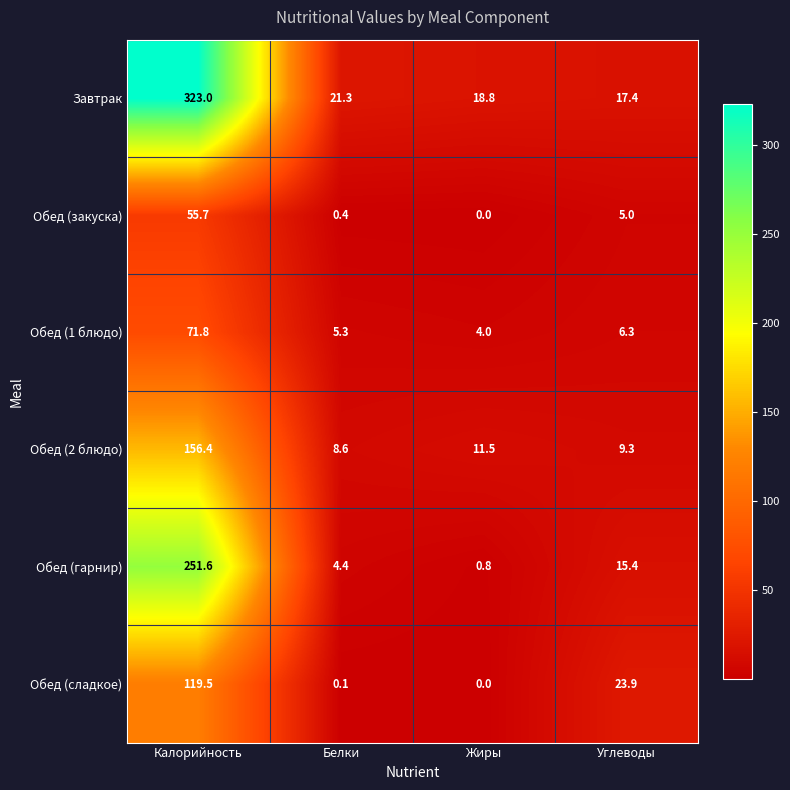

True or false: Обед (гарнир) has a value of 0.8 at Жиры.

True